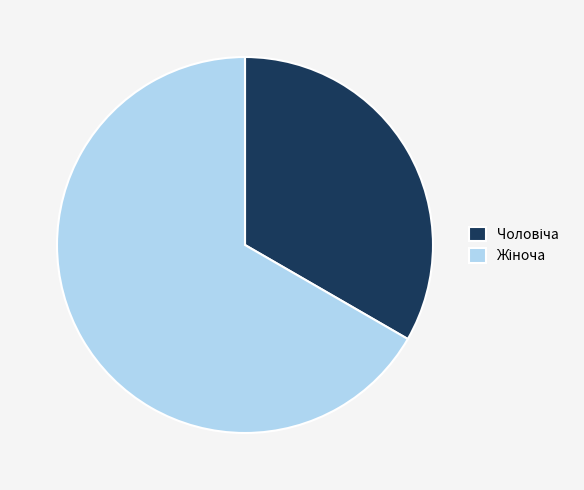

Do Чоловіча and Жіноча together represent more than half of the pie?

Yes